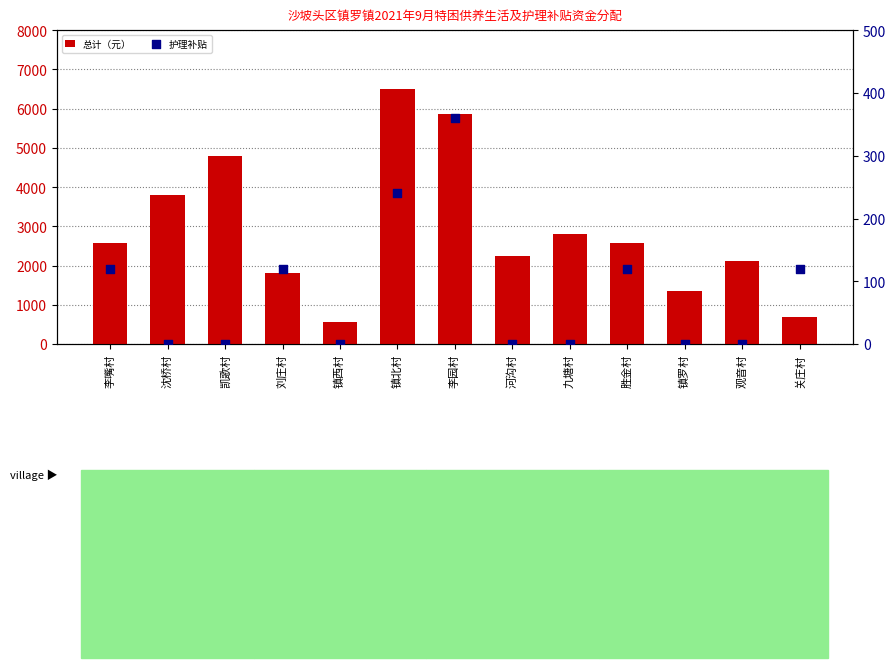

Which series has the widest spread of Y values?

总计（元）